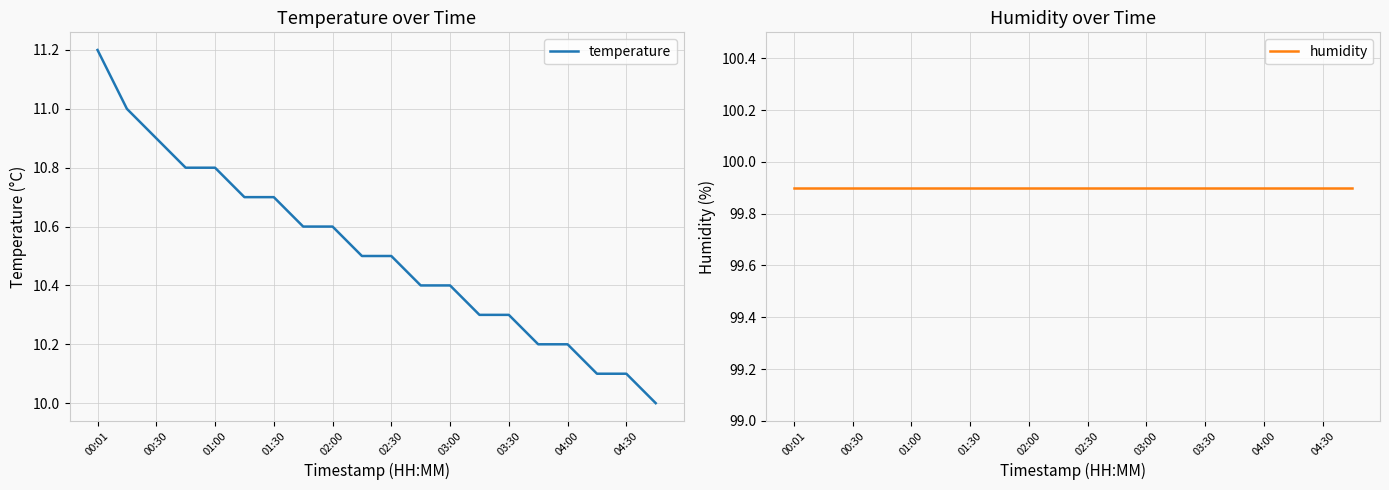

What is the maximum value shown in the chart?

99.9